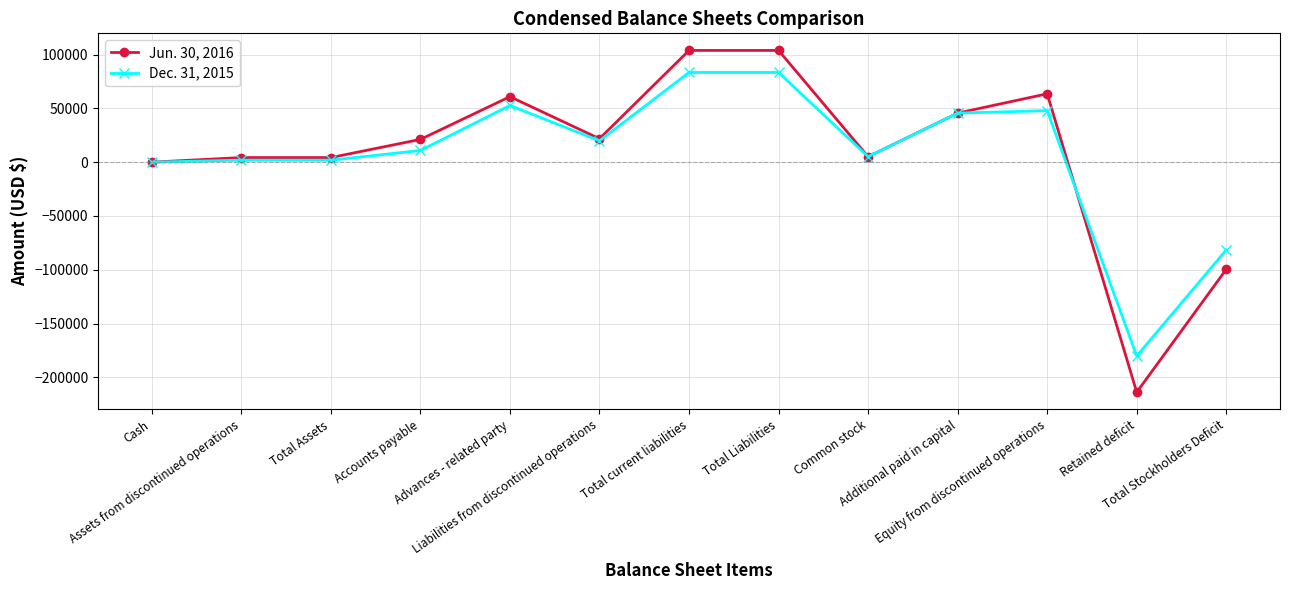

List the series in order of their peak value, lowest first.

Dec. 31, 2015, Jun. 30, 2016